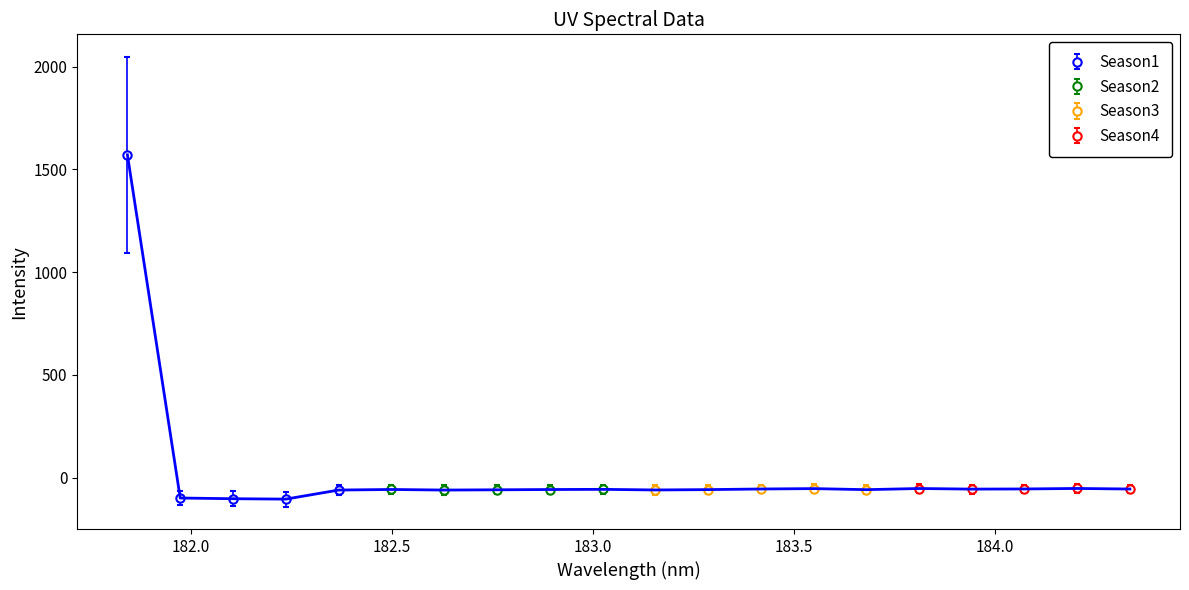

What is the sum of all values?

366.0